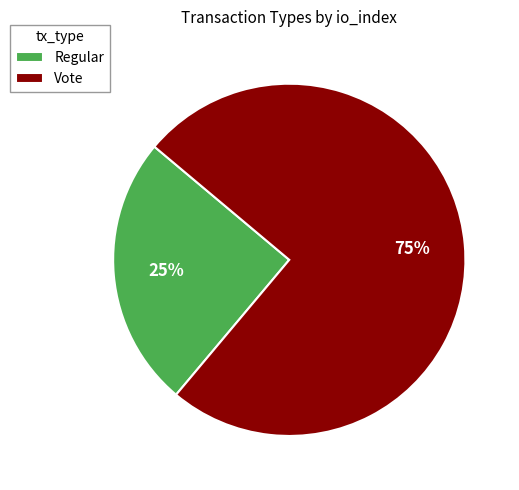

The Vote slice represents 68% of the pie. True or false?

False